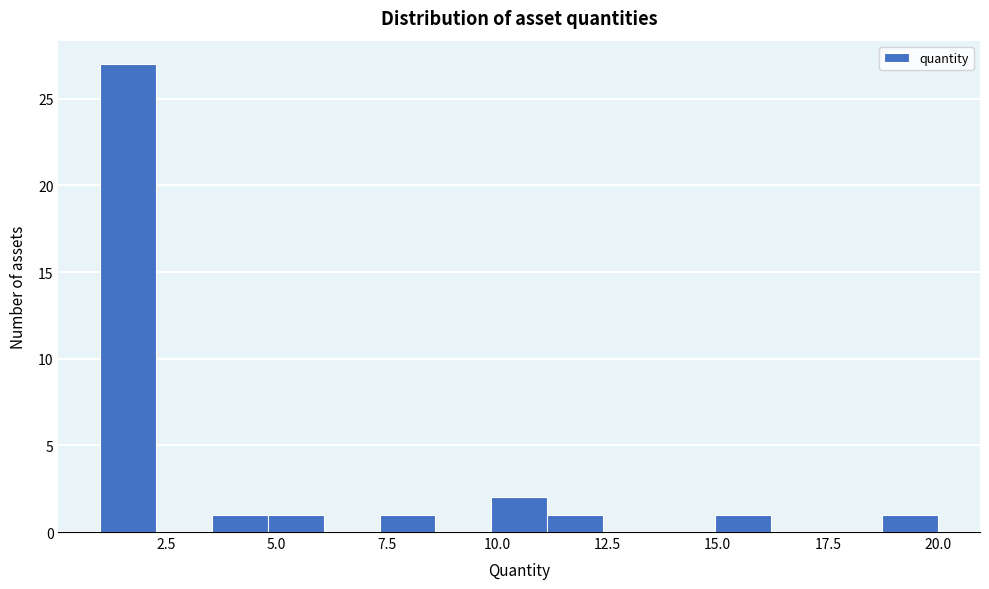

Read against the x-axis, roughly where is the centre of the tallest bar?

1.5